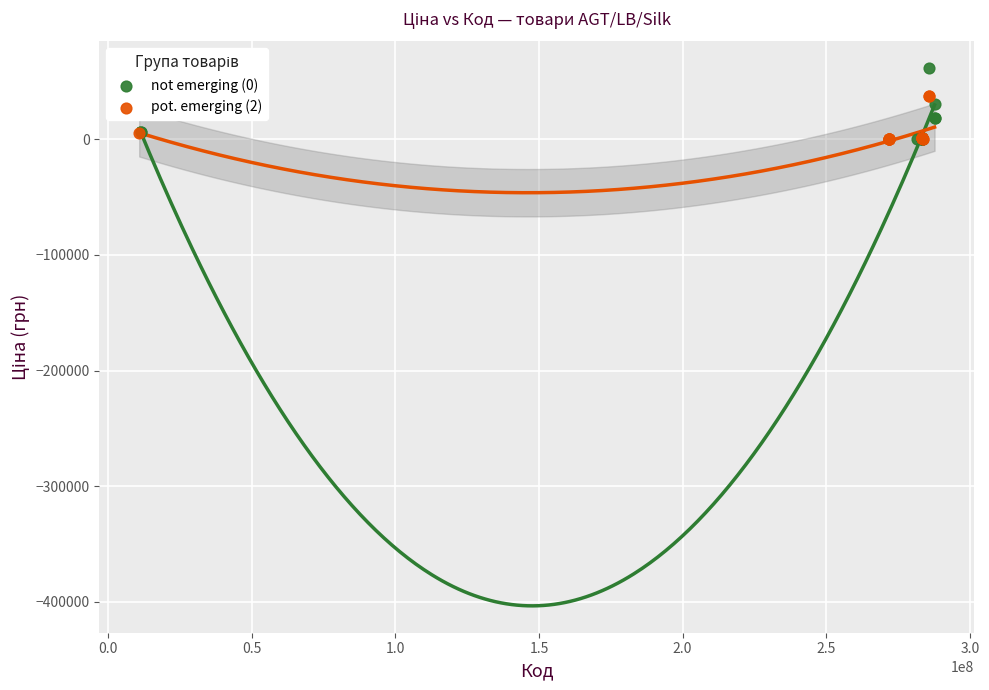

Which series contains the highest Y value?

not emerging (0)